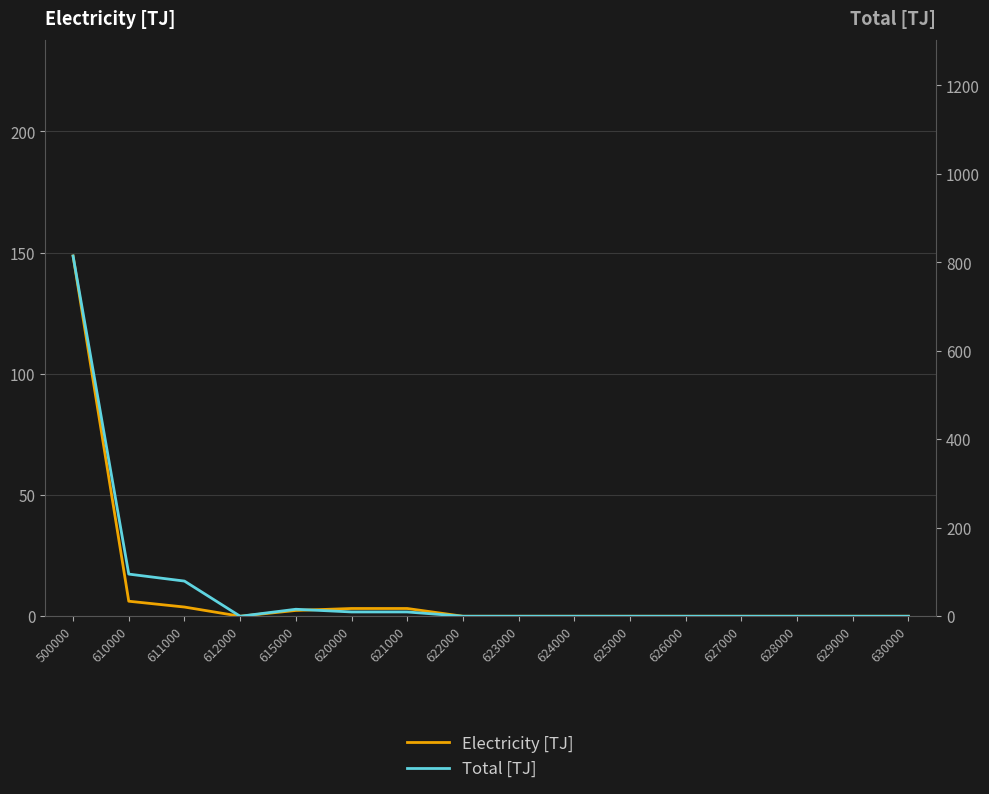

Which series has the widest spread of values?

Total [TJ]